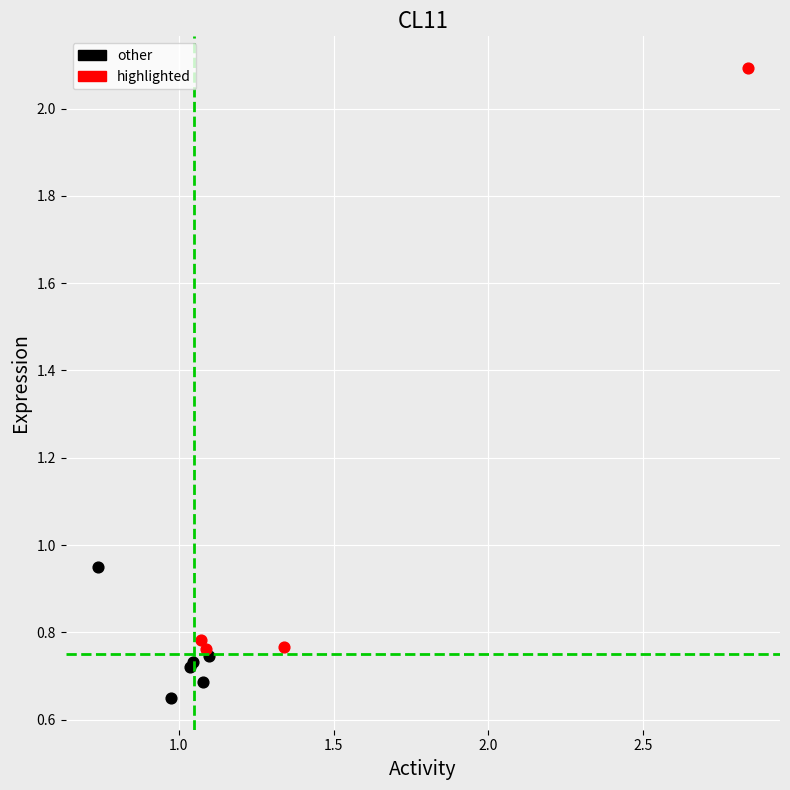

Which series reaches the maximum Y coordinate?

highlighted